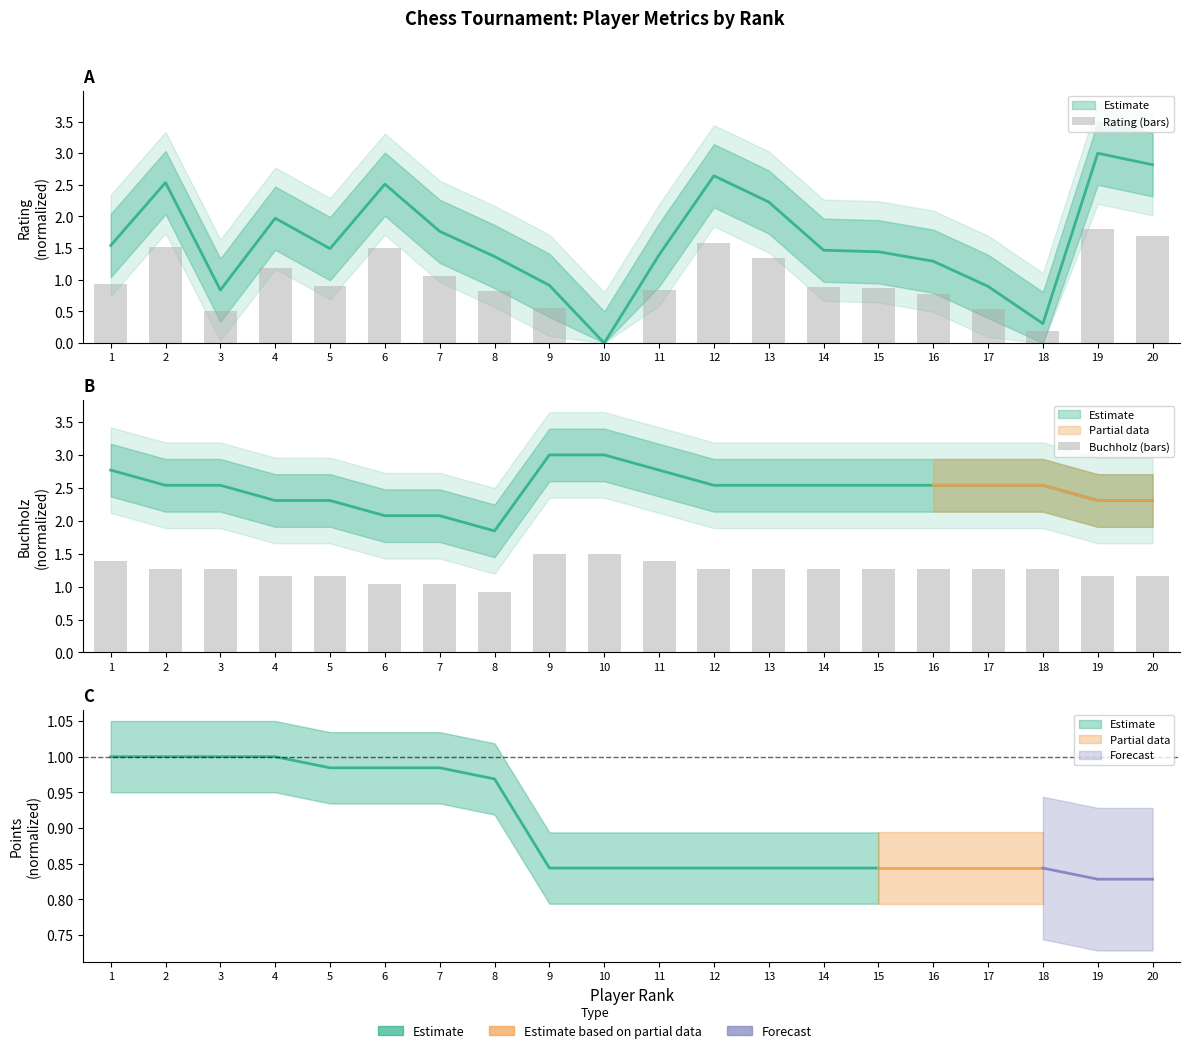

What is the difference between the second highest and minimum values in the Buchholz (bars) series?

0.6